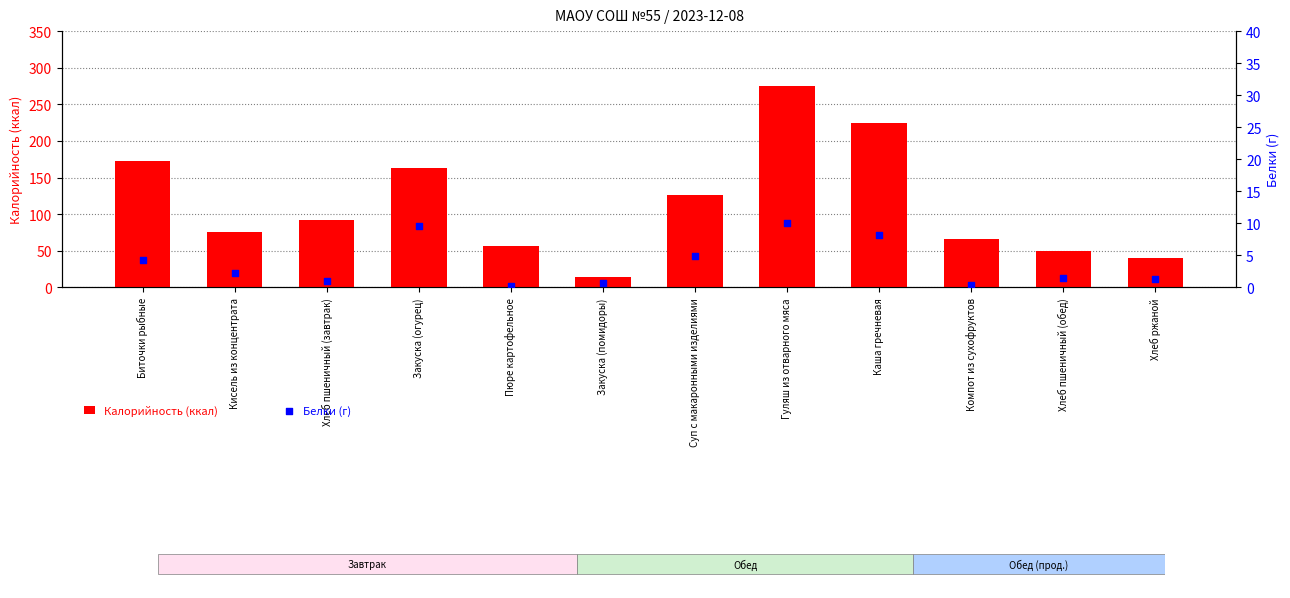

Which series has the largest total across all categories?

Калорийность (ккал)